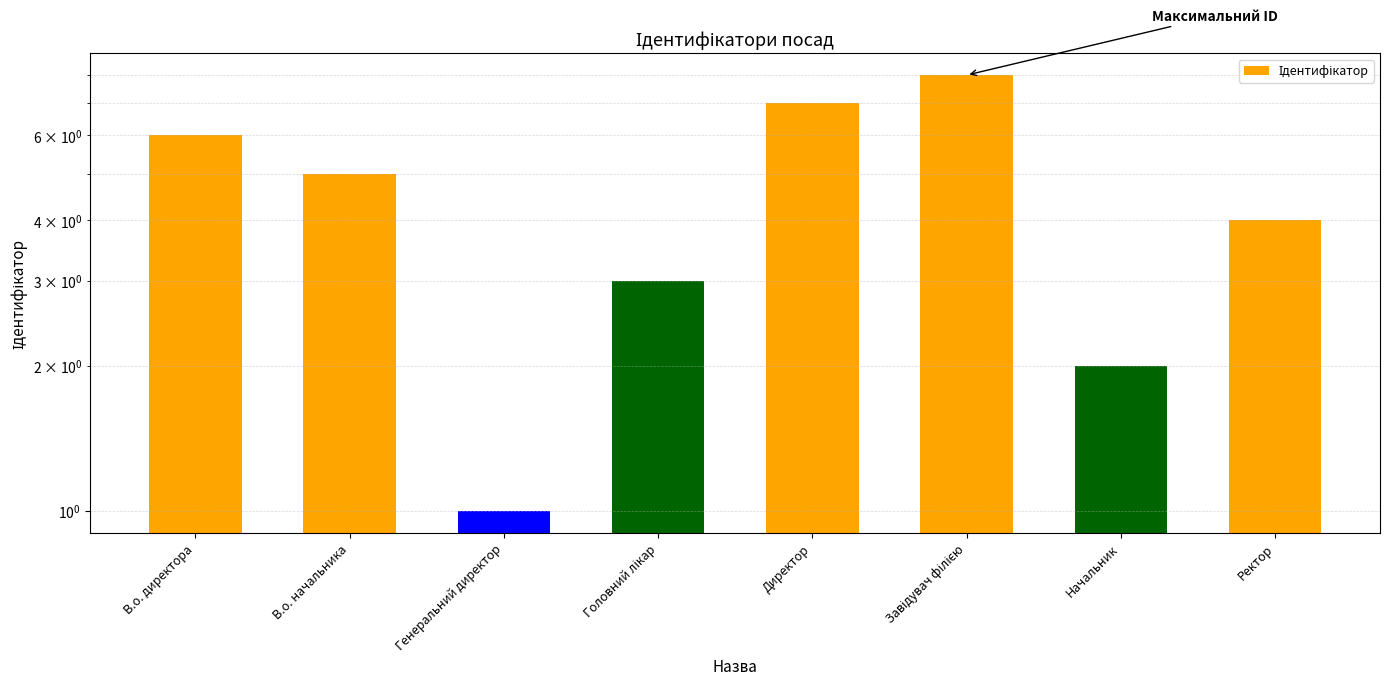

What is the difference between the second highest and minimum values?

6